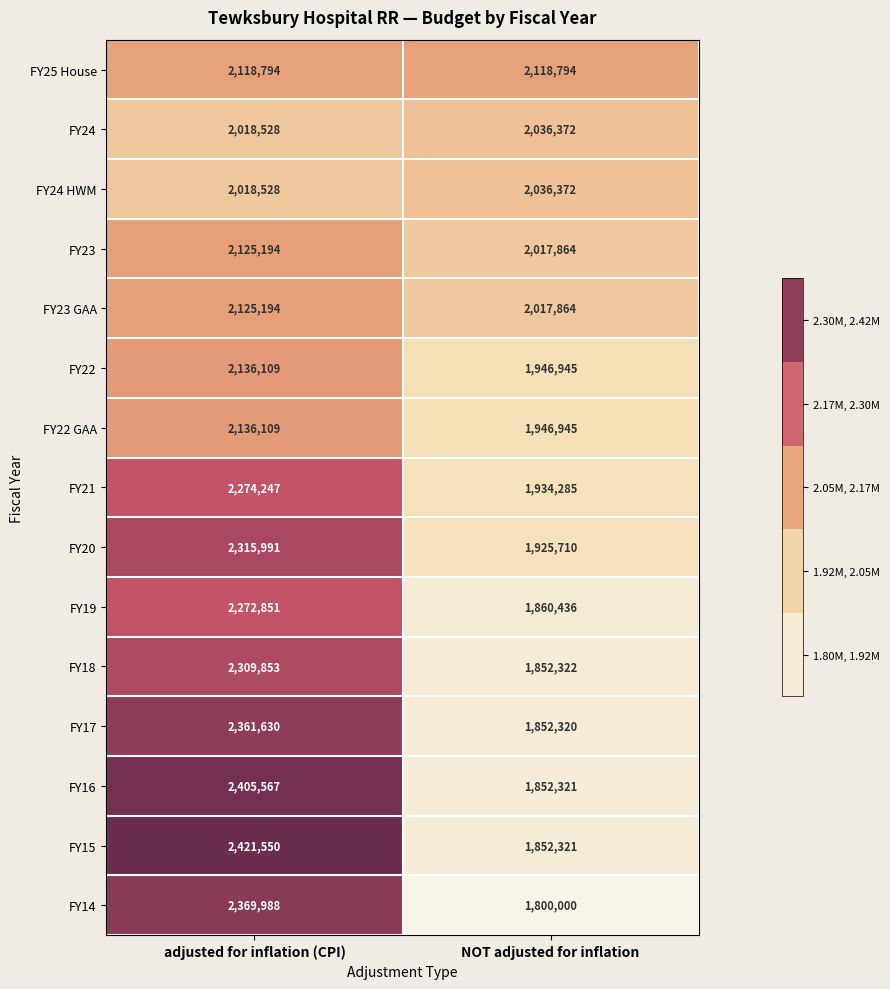

What is the difference between the maximum and minimum values in the FY17 series?

509310